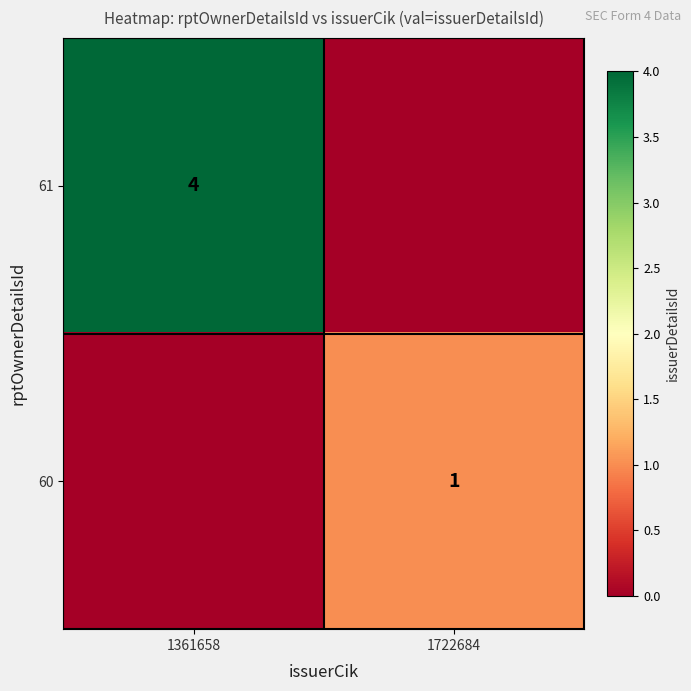

The value of 60 at 1722684 is 0. True or false?

False